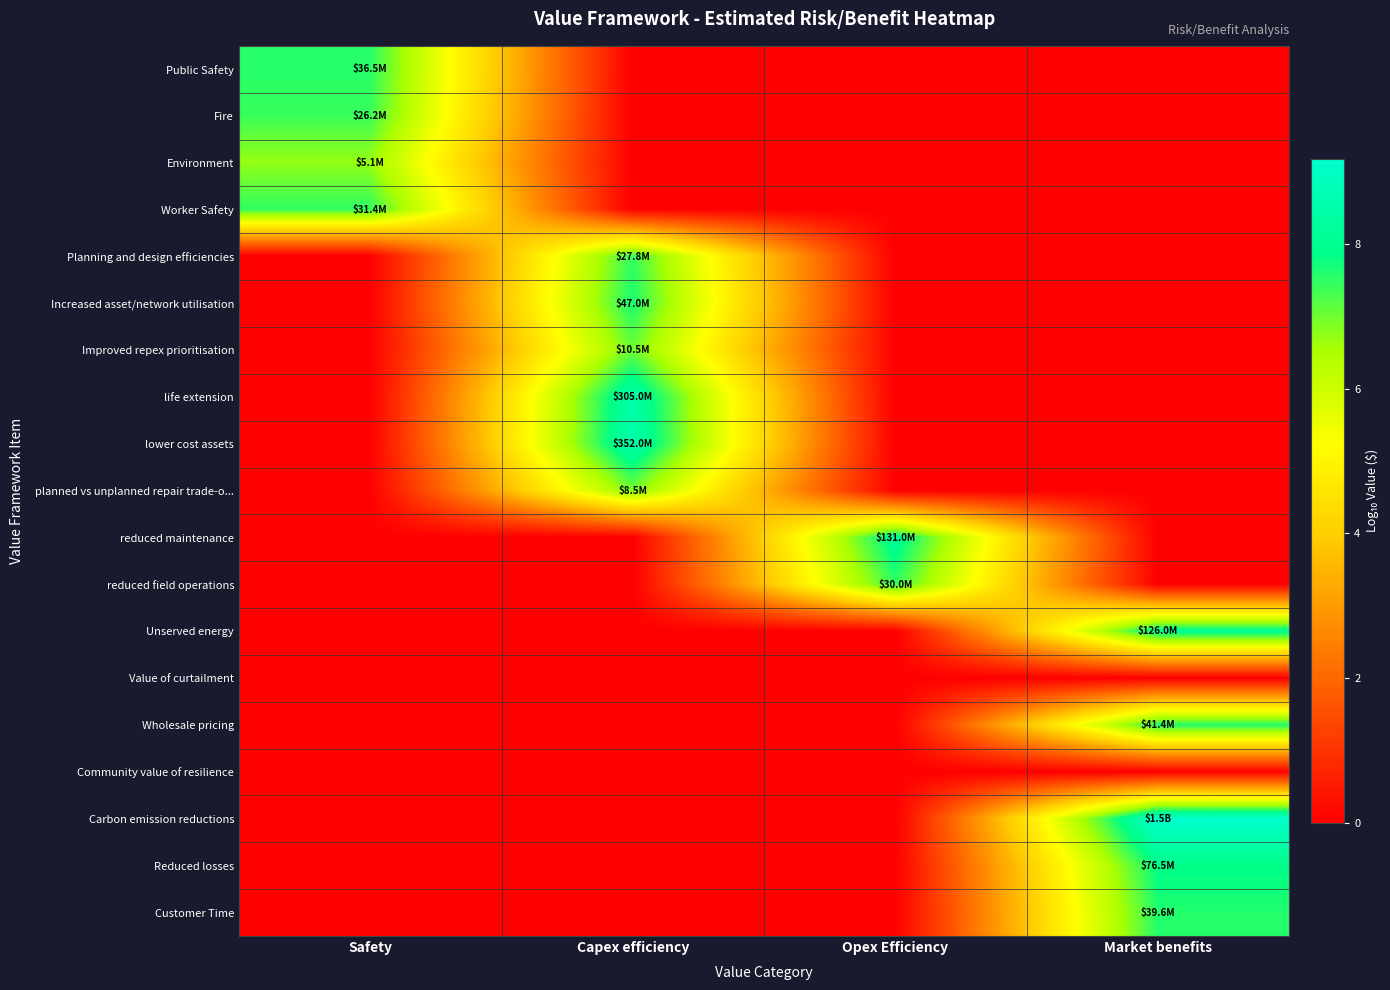

Rank the series by their maximum value, from highest to lowest.

Carbon emission reductions, lower cost assets, life extension, reduced maintenance, Unserved energy, Reduced losses, Increased asset/network utilisation, Wholesale pricing, Customer Time, Public Safety, Worker Safety, reduced field operations, Planning and design efficiencies, Fire, Improved repex prioritisation, planned vs unplanned repair trade-o..., Environment, Value of curtailment, Community value of resilience